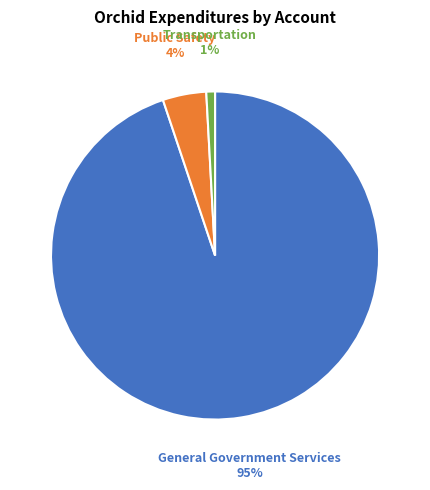

Is there a majority slice in this chart?

Yes